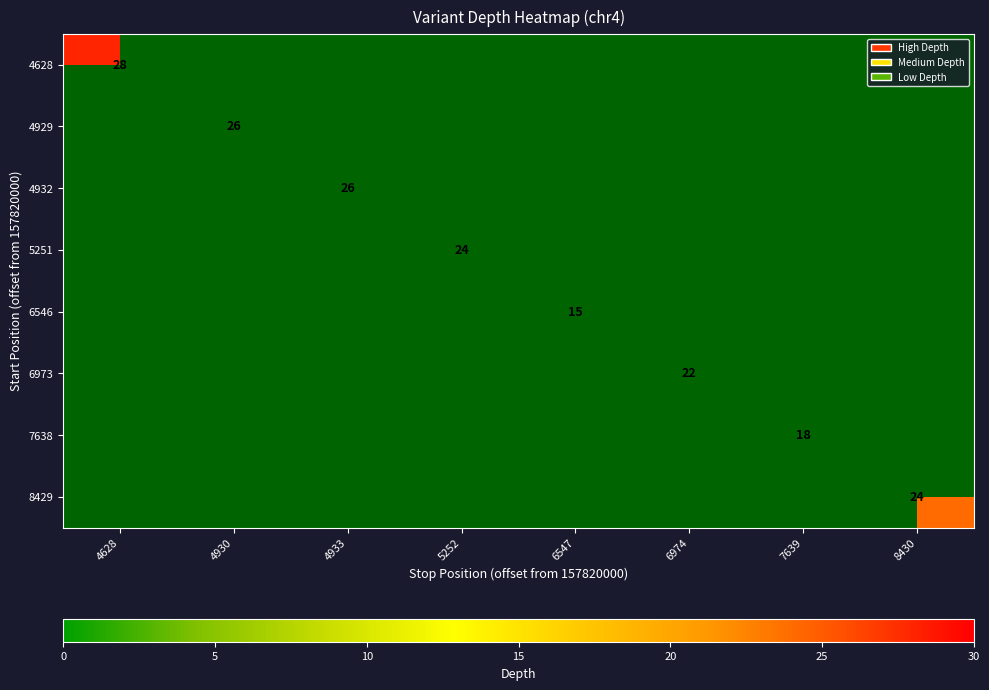

Is it true that 4929 equals 26 at 4930?

True